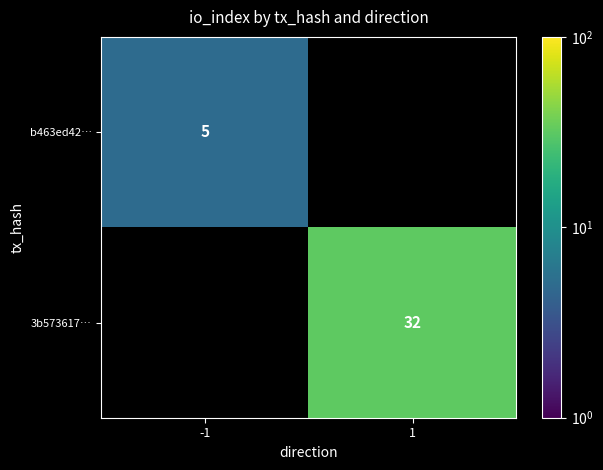

Count the number of categories in the chart.

2